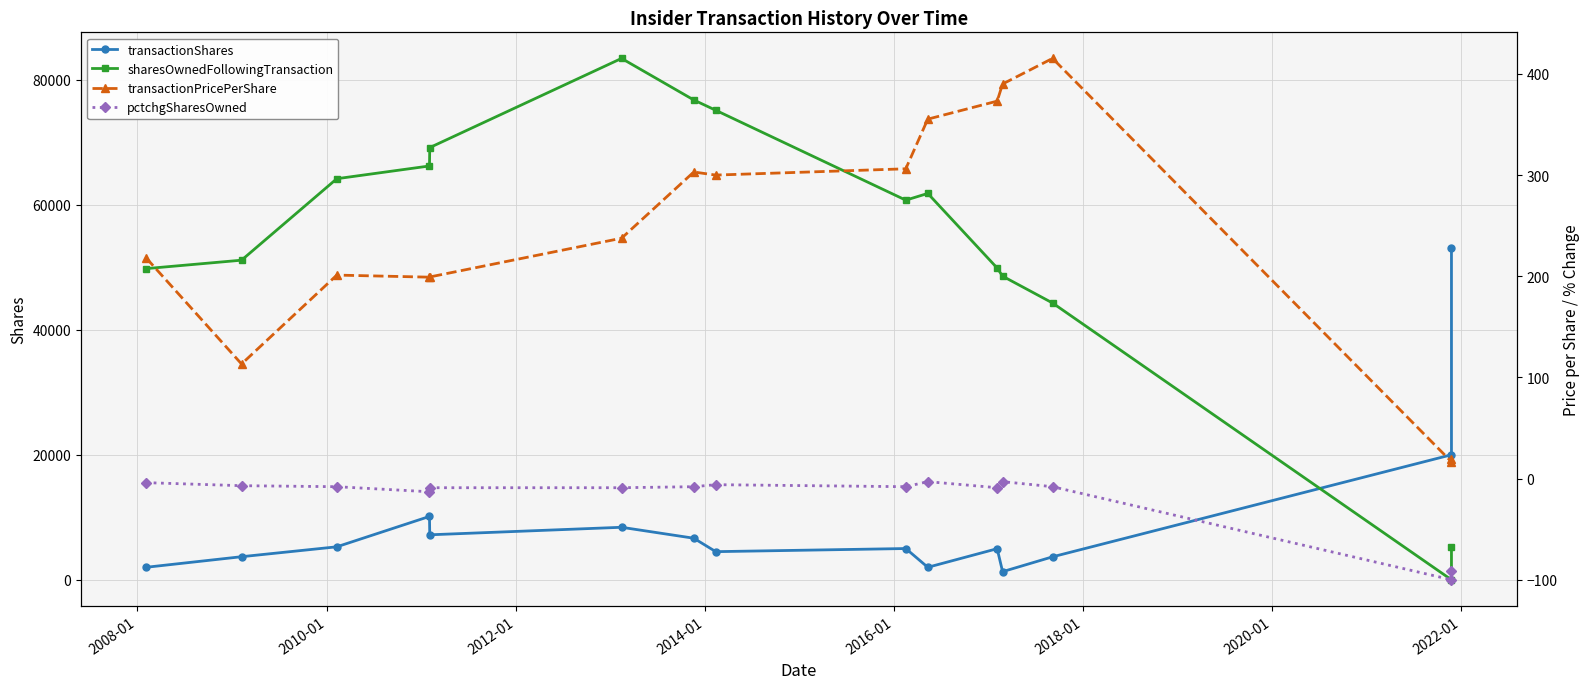

What is the highest value of the pctchgSharesOwned series?

-3.0